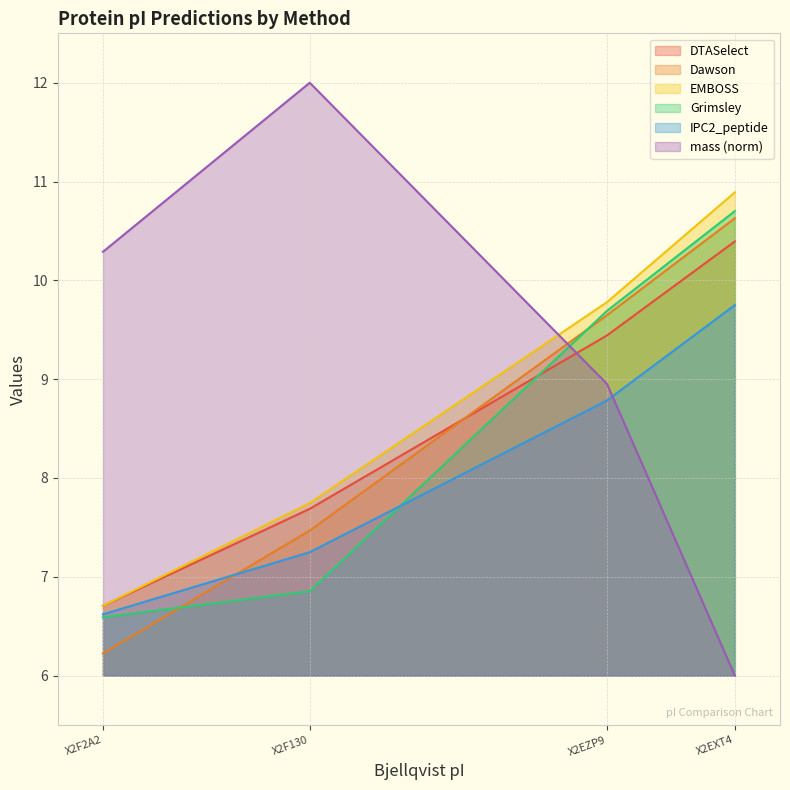

What is the average value of the DTASelect series?

8.6